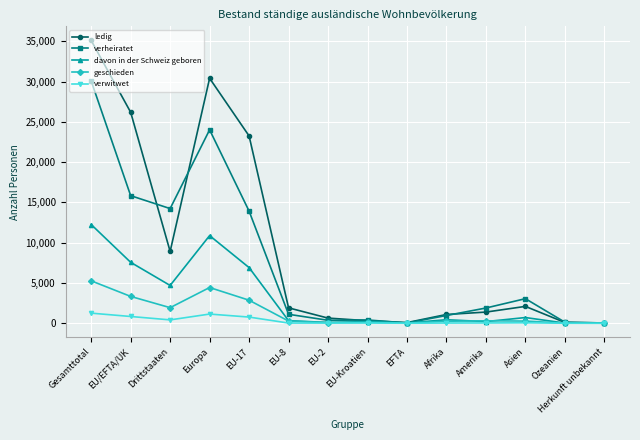

In verwitwet, how many points are higher than both neighbors (excluding endpoints)?

3